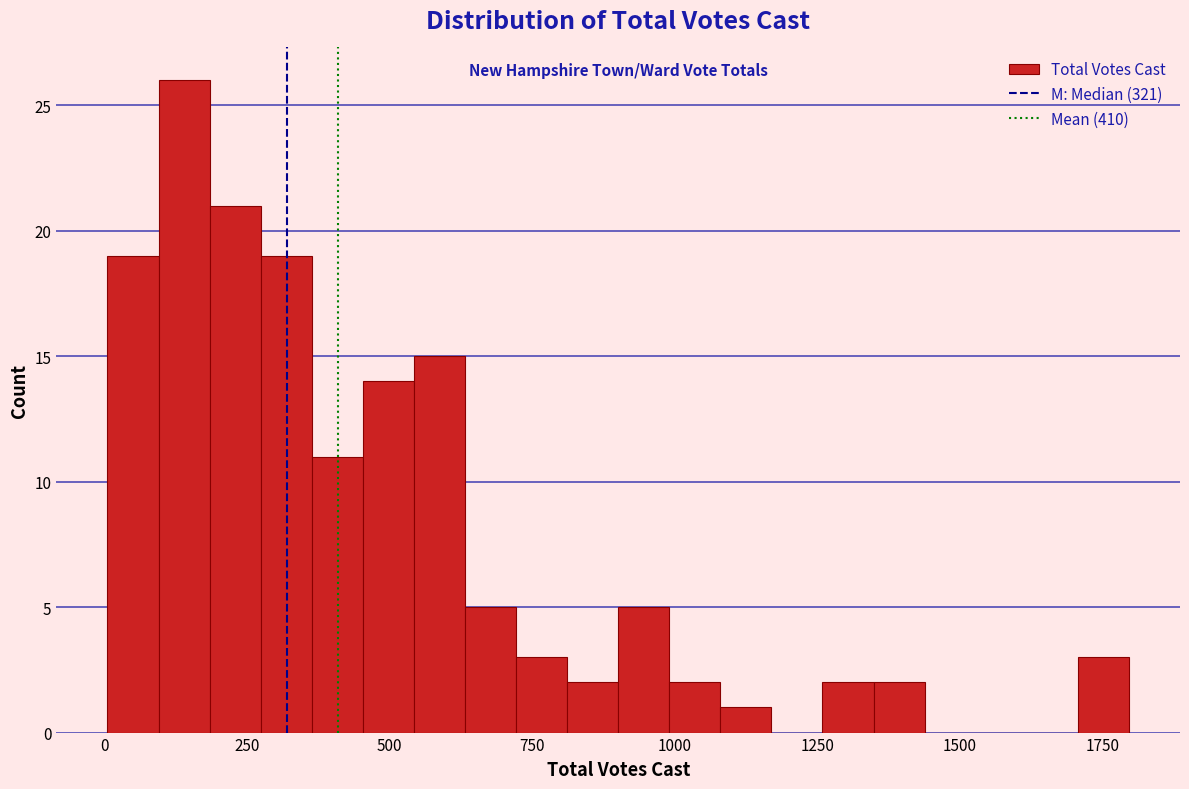

Around what value on the x-axis is the tallest bar? Give the approximate position of its centre, as read against the axis.

150